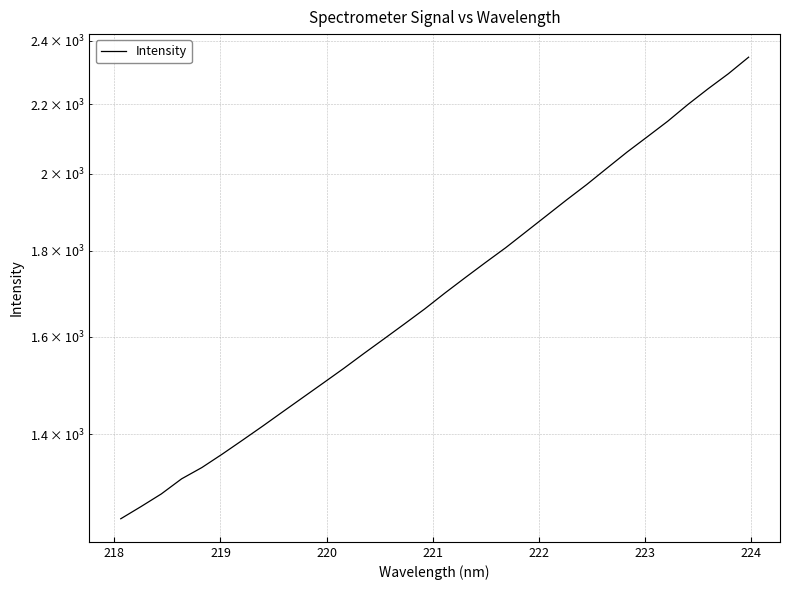

How many lines are shown in the chart?

1